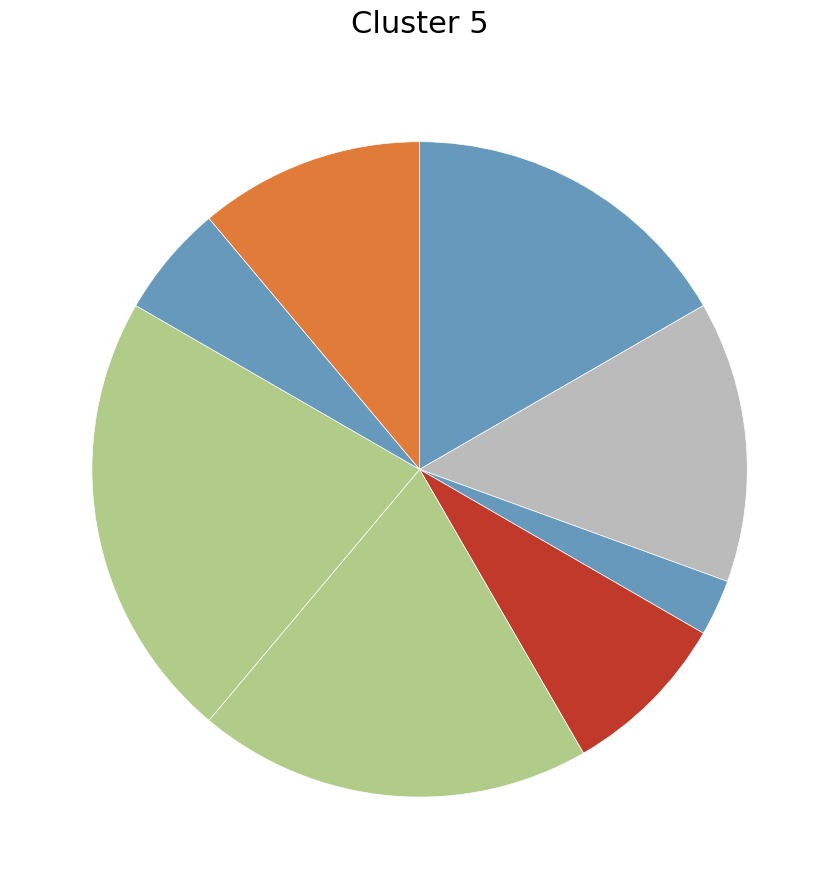

What is the largest slice in the pie chart?

Завідувач філією